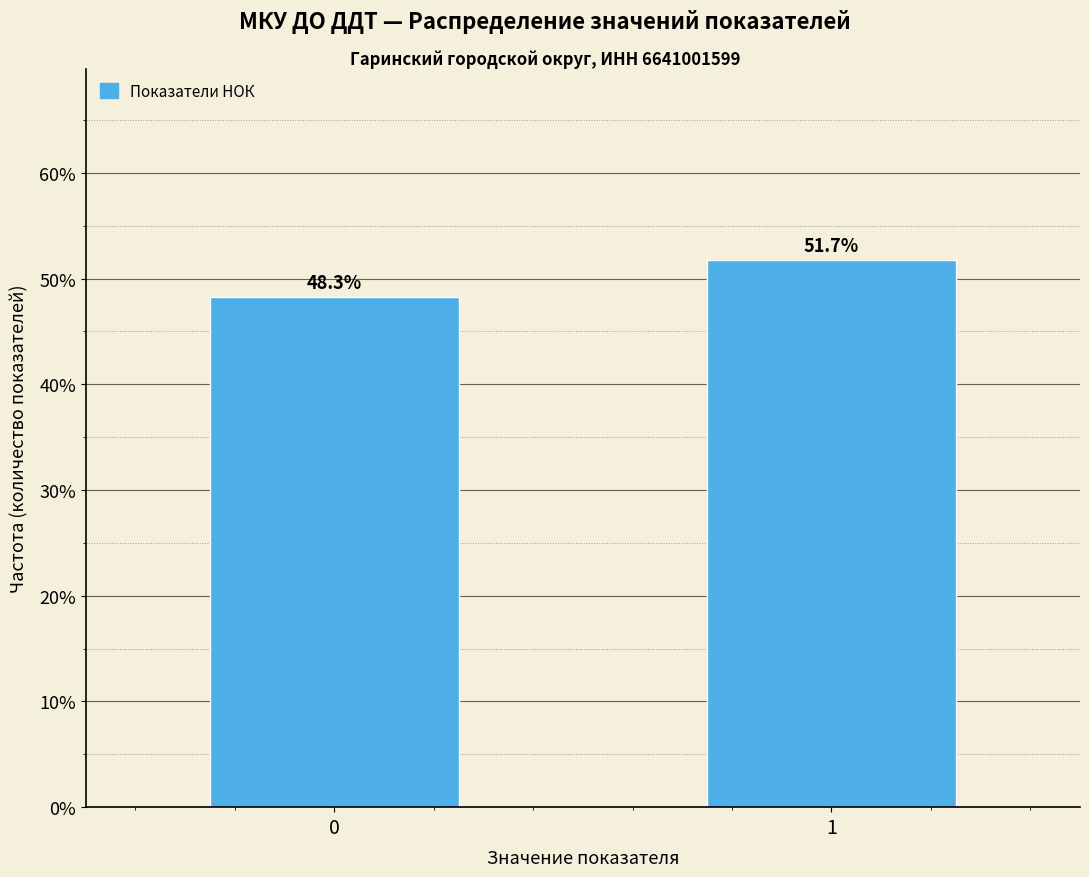

Reading right to left, list all the values displayed in this chart.

1=51.7	0=48.3